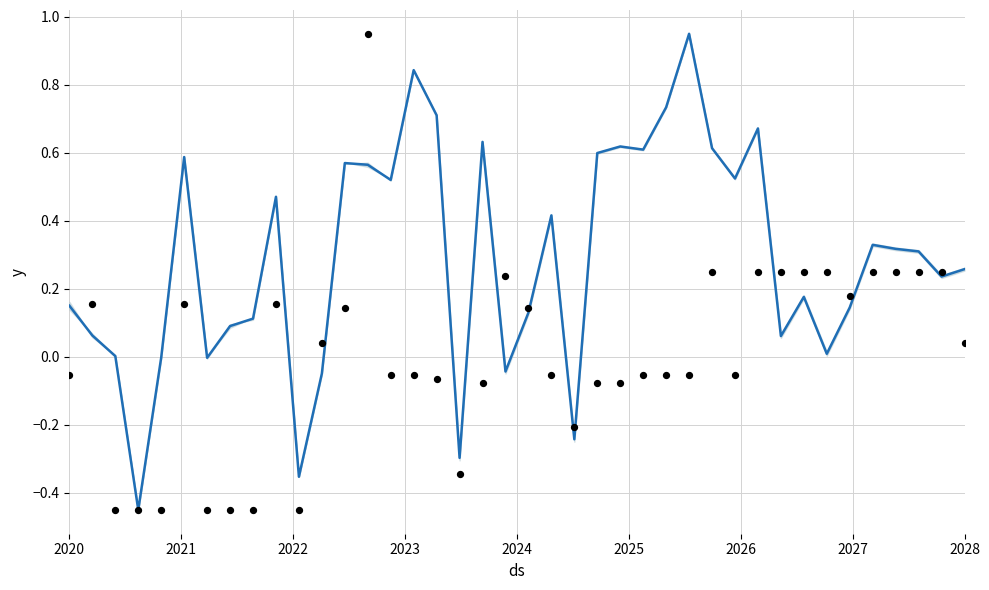

Which series reaches the minimum Y coordinate?

mean